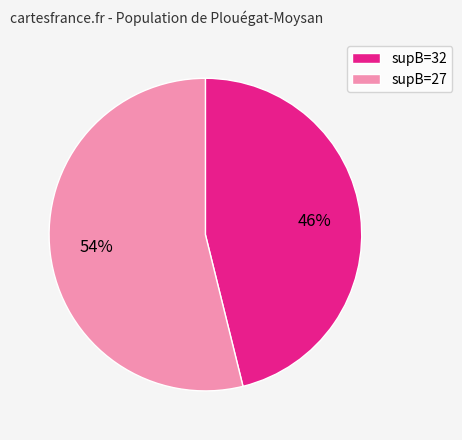

Is there any slice that represents more than half of the pie?

Yes